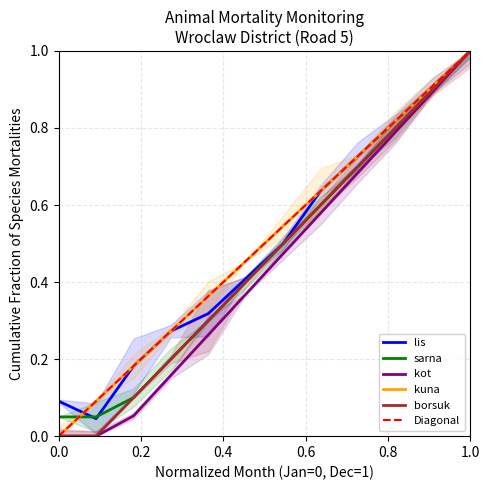

How many times do lis and kuna cross each other?

1